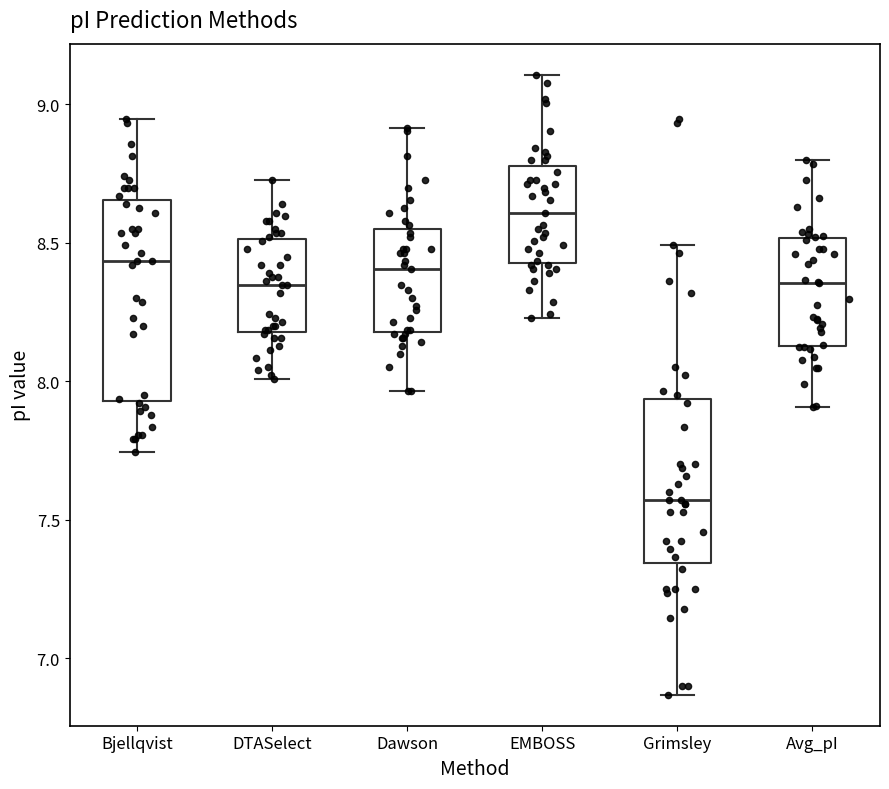

Reading left to right, transcribe this box plot: for each box, give where its median line is, the range the box spans, and where its two whiskers end, as read against the y-axis. The values are not printed on the chart, so give them approximately, as read against the axis.

Bjellqvist: median 8.45, box 7.95 to 8.65, whiskers 7.75 to 8.95
DTASelect: median 8.35, box 8.20 to 8.50, whiskers 8.00 to 8.75
Dawson: median 8.40, box 8.20 to 8.55, whiskers 7.95 to 8.90
EMBOSS: median 8.60, box 8.45 to 8.80, whiskers 8.25 to 9.10
Grimsley: median 7.55, box 7.35 to 7.95, whiskers 6.85 to 8.50
Avg_pI: median 8.35, box 8.15 to 8.50, whiskers 7.90 to 8.80